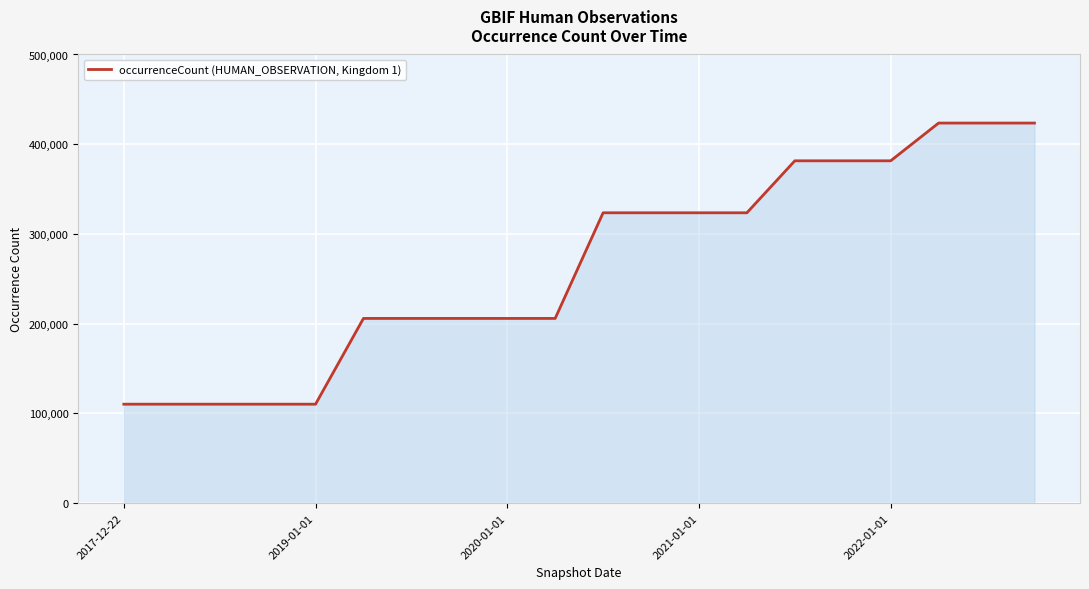

Does the chart display data point markers on the line(s)?

No